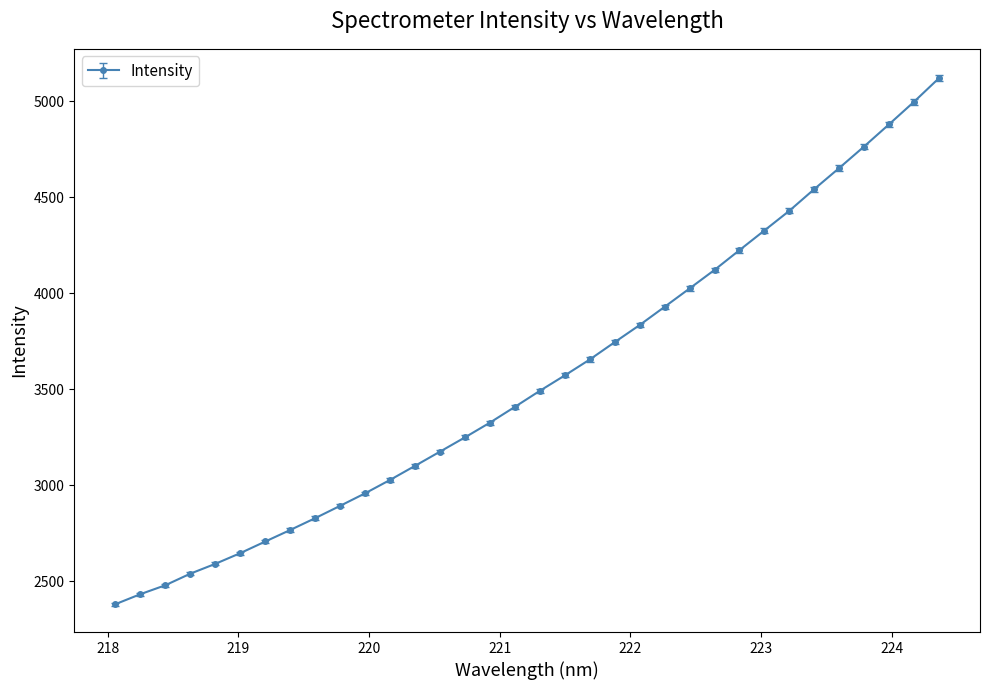

What is the average value?

3554.3